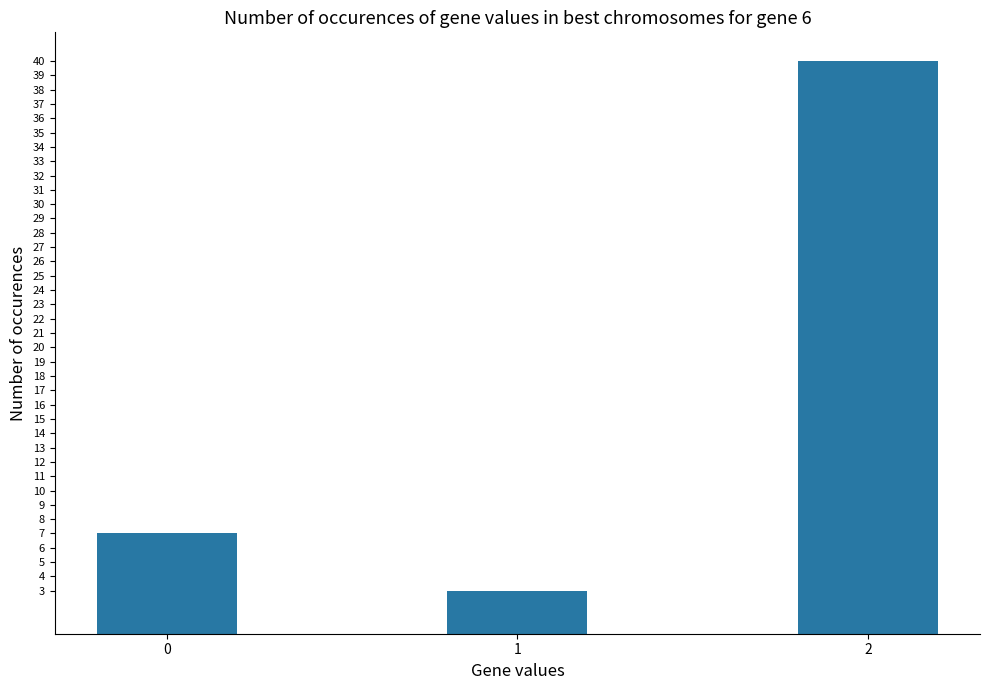

Reading right to left, extract all data points from this chart.

2=40	1=3	0=7